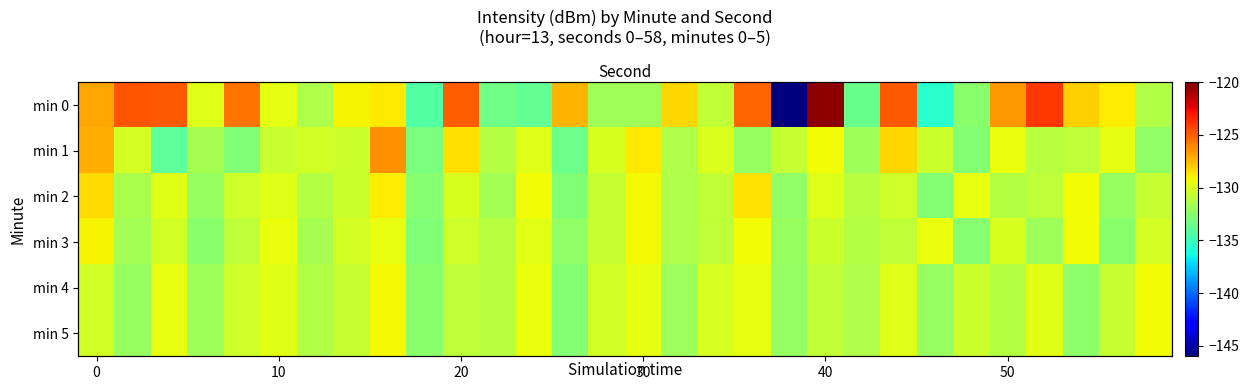

What is the maximum value shown in the chart?

-120.3